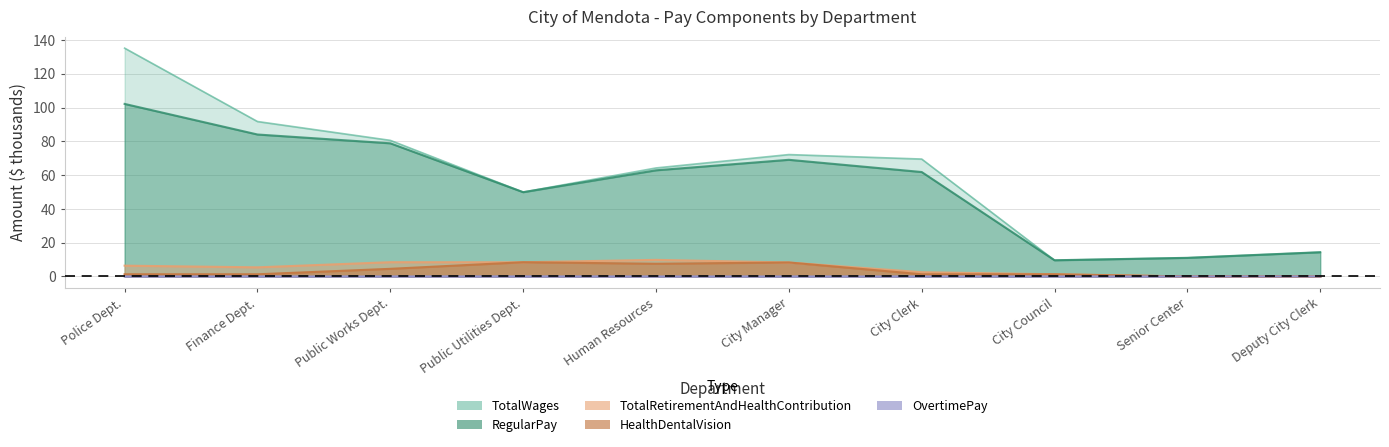

How many interior local peaks does the RegularPay series have?

1